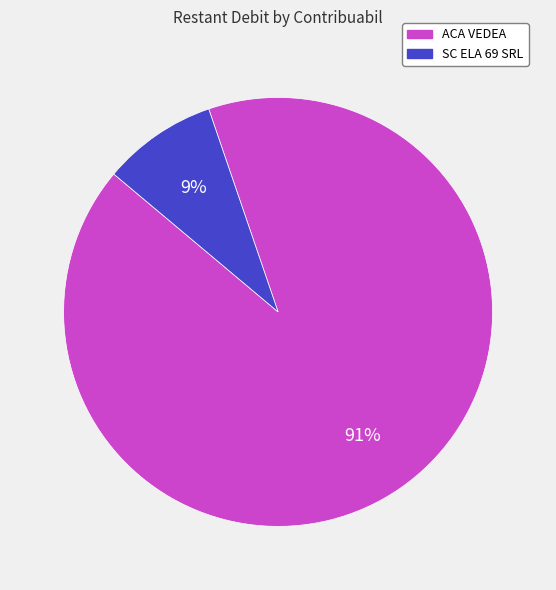

To the nearest percent, what is the combined percentage of SC ELA 69 SRL and ACA VEDEA?

100%